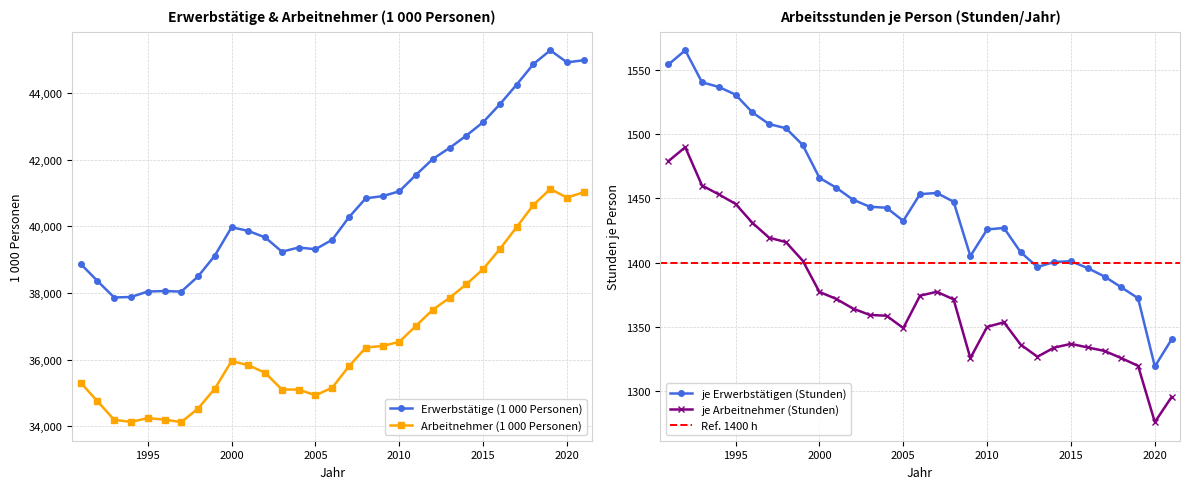

What is the spread (max minus min) of values at 2011?

40190.5